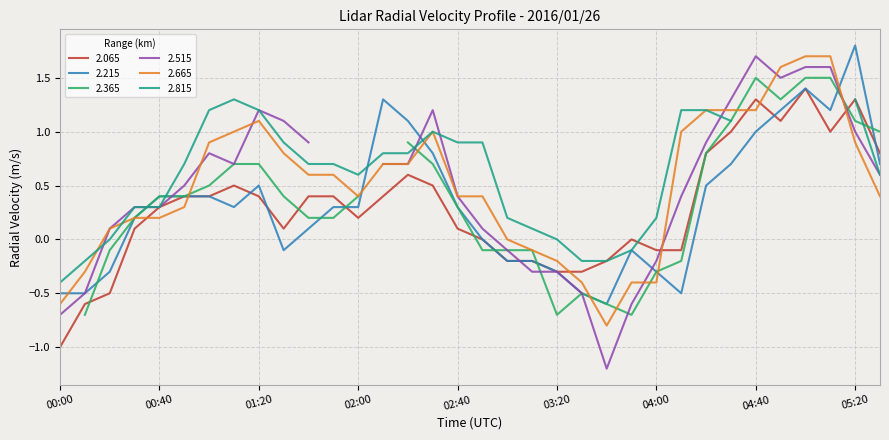

After their last crossing, which series has the higher values: 2.215 or 2.665?

2.215